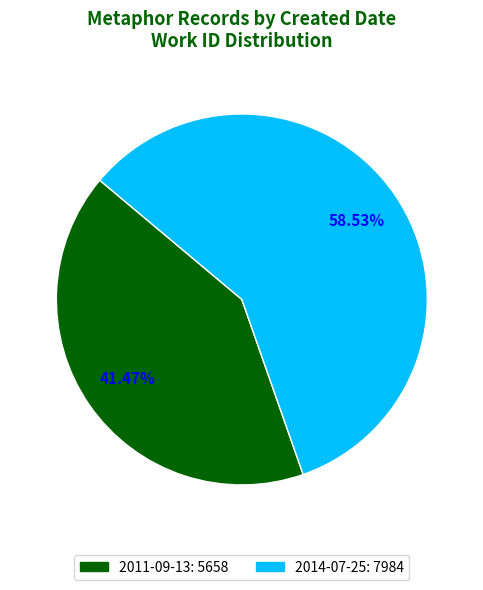

Combined, do 2011-09-13 and 2014-07-25 account for over 50%?

Yes